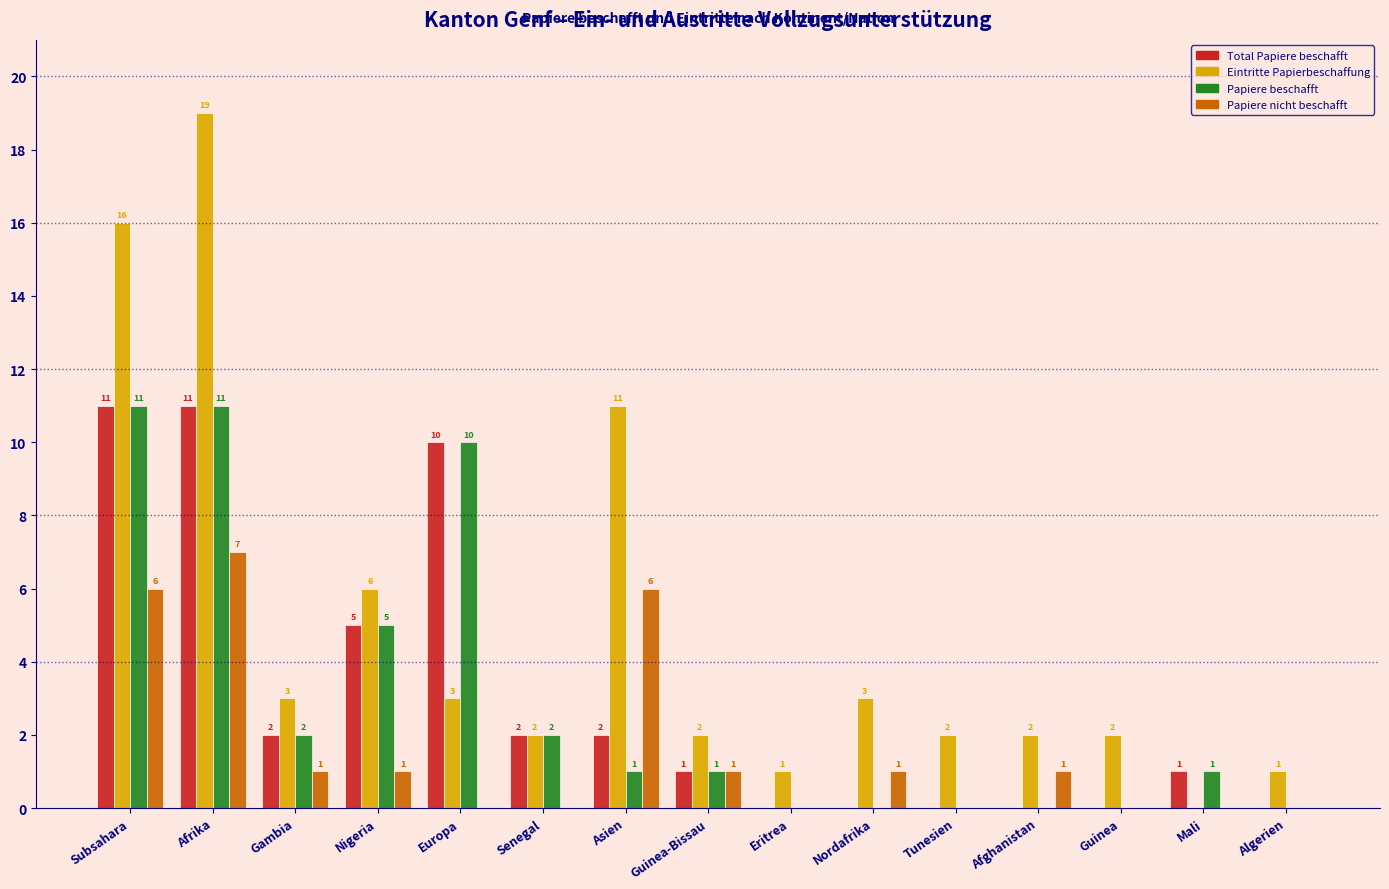

Reading left to right, extract all data points from this chart.

Total Papiere beschafft: Subsahara=11	Afrika=11	Gambia=2	Nigeria=5	Europa=10	Senegal=2	Asien=2	Guinea-Bissau=1	Eritrea=0	Nordafrika=0	Tunesien=0	Afghanistan=0	Guinea=0	Mali=1	Algerien=0
Eintritte Papierbeschaffung: Subsahara=16	Afrika=19	Gambia=3	Nigeria=6	Europa=3	Senegal=2	Asien=11	Guinea-Bissau=2	Eritrea=1	Nordafrika=3	Tunesien=2	Afghanistan=2	Guinea=2	Mali=0	Algerien=1
Papiere beschafft: Subsahara=11	Afrika=11	Gambia=2	Nigeria=5	Europa=10	Senegal=2	Asien=1	Guinea-Bissau=1	Eritrea=0	Nordafrika=0	Tunesien=0	Afghanistan=0	Guinea=0	Mali=1	Algerien=0
Papiere nicht beschafft: Subsahara=6	Afrika=7	Gambia=1	Nigeria=1	Europa=0	Senegal=0	Asien=6	Guinea-Bissau=1	Eritrea=0	Nordafrika=1	Tunesien=0	Afghanistan=1	Guinea=0	Mali=0	Algerien=0